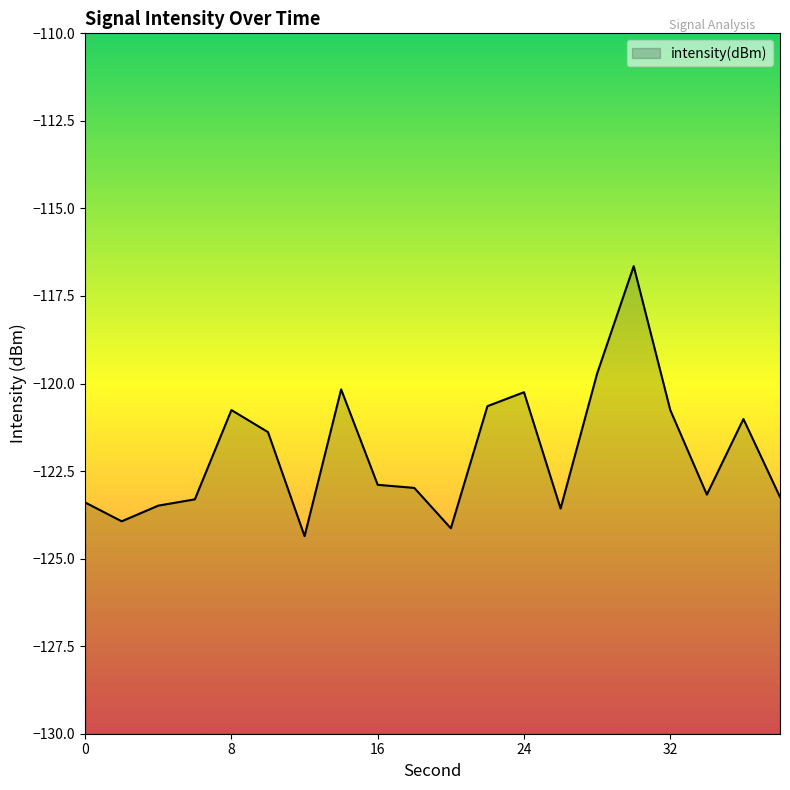

How many lines are shown in the chart?

1